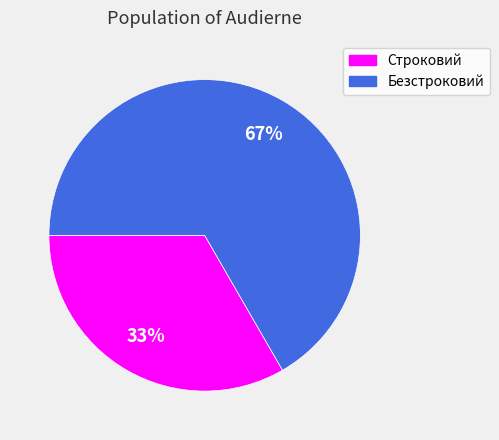

Count the number of slices in the pie.

2